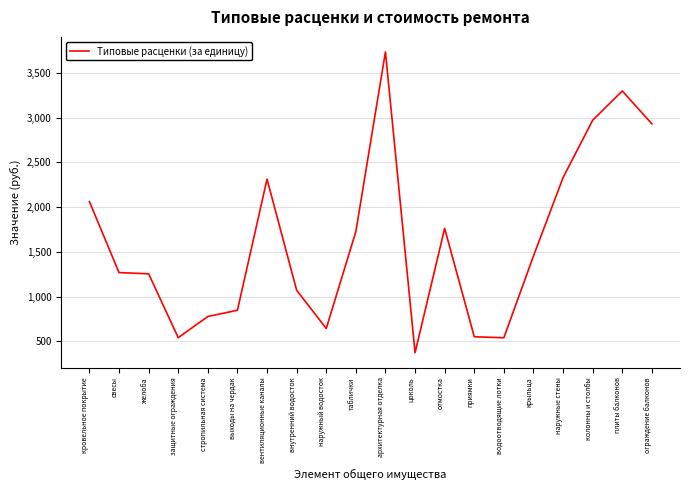

What is the difference between the maximum and minimum values?

3360.9